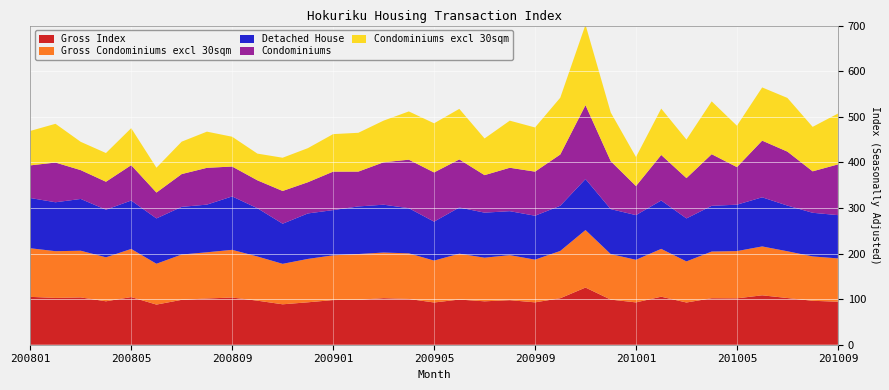

Reading right to left, what are all the values shown in this chart?

Gross Index: 201009=94.3	201008=96.4	201007=102.4	201006=108.4	201005=101.7	201004=102.0	201003=92.6	201002=105.3	201001=92.8	200912=98.9	200911=125.4	200910=102.0	200909=92.9	200908=97.7	200907=95.2	200906=99.0	200905=92.6	200904=100.4	200903=102.1	200902=98.5	200901=98.0	200812=93.0	200811=88.6	200810=96.6	200809=103.5	200808=101.4	200807=98.5	200806=88.0	200805=104.5	200804=95.2	200803=103.7	200802=102.7	200801=105.0
Gross Condominiums excl 30sqm: 201009=95.0	201008=97.3	201007=102.6	201006=107.2	201005=103.6	201004=102.4	201003=90.1	201002=104.9	201001=93.5	200912=99.8	200911=126.1	200910=103.7	200909=93.7	200908=98.8	200907=95.7	200906=100.6	200905=91.9	200904=100.1	200903=100.0	200902=100.4	200901=98.1	200812=95.2	200811=88.7	200810=96.9	200809=104.6	200808=101.3	200807=99.3	200806=89.6	200805=105.6	200804=96.4	200803=102.4	200802=102.5	200801=106.6
Detached House: 201009=94.9	201008=95.7	201007=100.2	201006=107.7	201005=101.8	201004=100.3	201003=94.3	201002=106.1	201001=98.0	200912=98.7	200911=111.9	200910=99.1	200909=96.3	200908=96.4	200907=98.8	200906=101.3	200905=85.4	200904=99.0	200903=104.9	200902=104.4	200901=99.2	200812=99.7	200811=88.0	200810=105.8	200809=117.2	200808=104.5	200807=104.6	200806=99.4	200805=106.2	200804=104.5	200803=113.6	200802=107.3	200801=110.2
Condominiums: 201009=111.2	201008=90.9	201007=118.3	201006=124.3	201005=82.4	201004=113.2	201003=88.4	201002=99.9	201001=63.8	200912=105.1	200911=162.1	200910=112.5	200909=96.7	200908=95.2	200907=82.3	200906=105.4	200905=107.9	200904=106.4	200903=93.0	200902=76.4	200901=84.4	200812=68.5	200811=71.8	200810=61.2	200809=65.6	200808=80.7	200807=71.9	200806=56.7	200805=77.6	200804=61.3	200803=63.2	200802=87.1	200801=71.6
Condominiums excl 30sqm: 201009=111.5	201008=97.5	201007=117.8	201006=116.7	201005=90.8	201004=115.9	201003=84.5	201002=101.7	201001=63.7	200912=106.8	200911=176.4	200910=124.6	200909=96.9	200908=103.3	200907=80.4	200906=110.9	200905=107.7	200904=105.8	200903=91.3	200902=85.1	200901=82.3	200812=74.7	200811=72.9	200810=58.6	200809=65.3	200808=79.4	200807=71.1	200806=54.5	200805=81.2	200804=63.0	200803=62.0	200802=85.0	200801=75.5